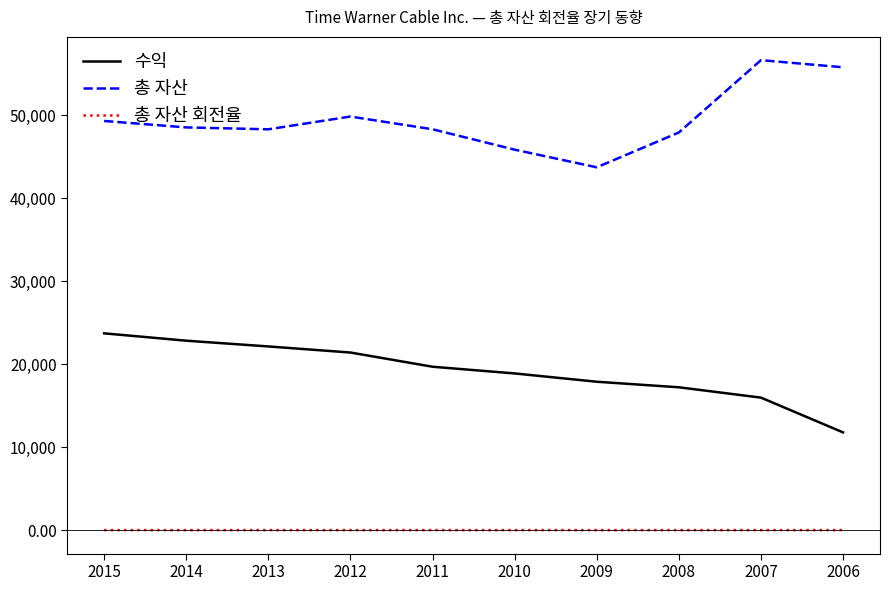

List the series in order of their peak value, highest first.

총 자산, 수익, 총 자산 회전율